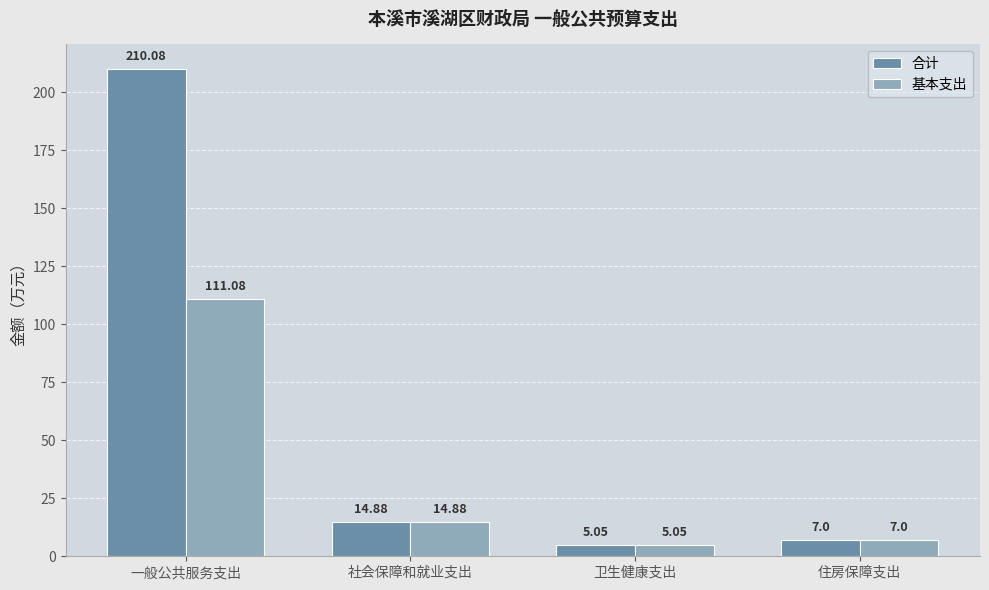

At which label does 合计 reach its peak?

一般公共服务支出